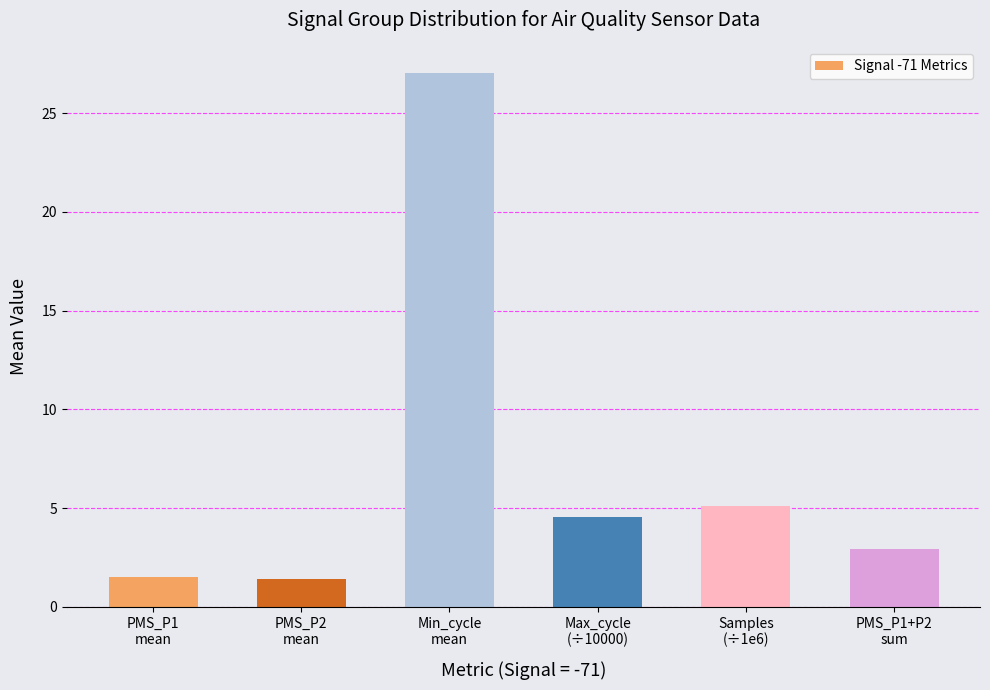

What is the ratio of the value at PMS_P1
mean to the value at PMS_P1+P2
sum?

0.5